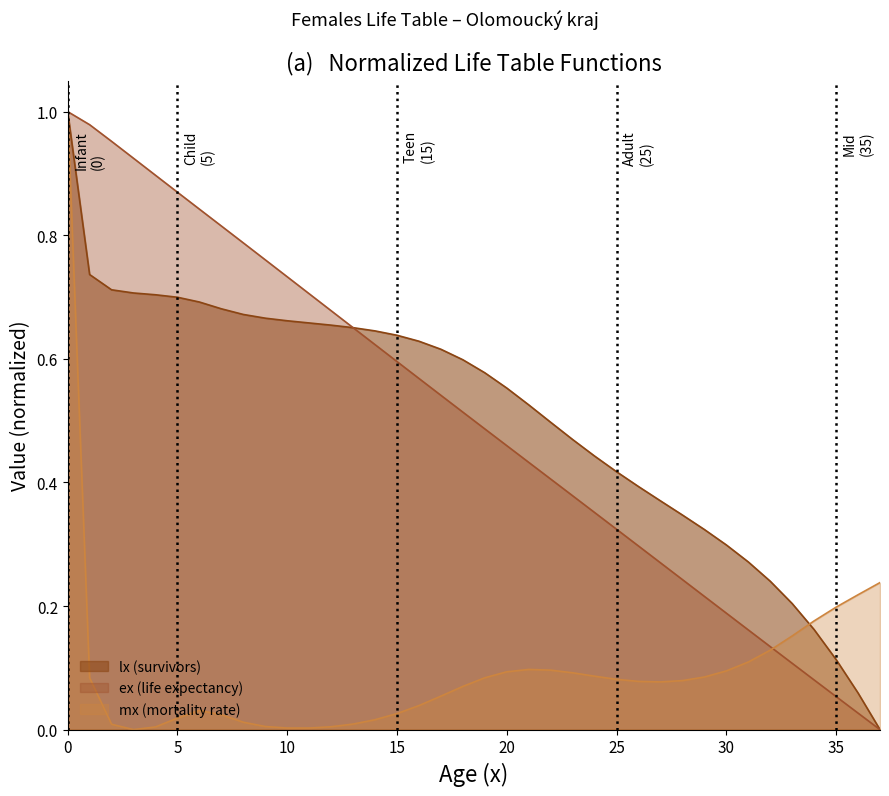

What is the value of the 36th point from the left?

0.1